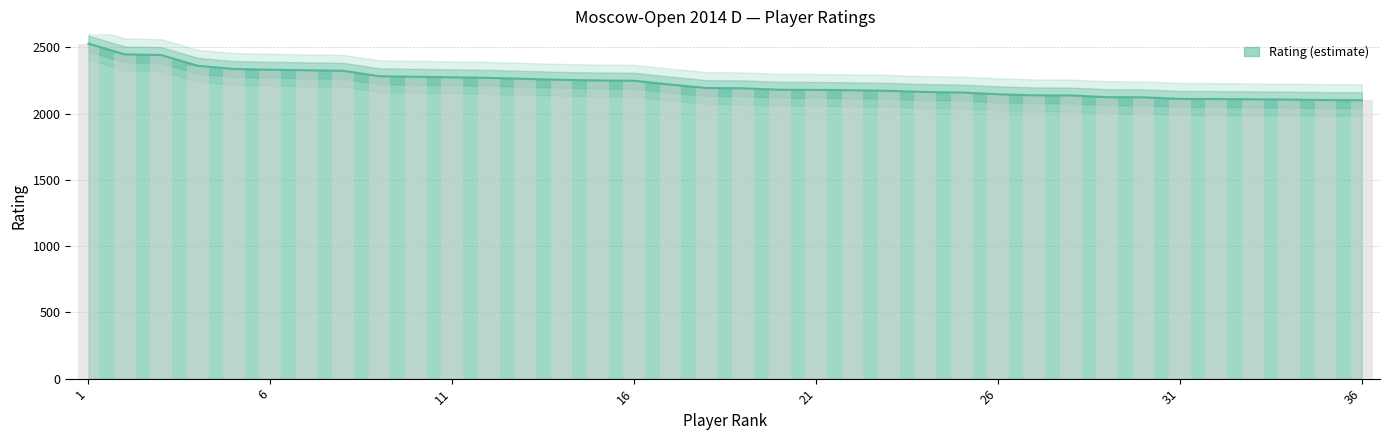

Which label corresponds to the smallest value in the chart?

36